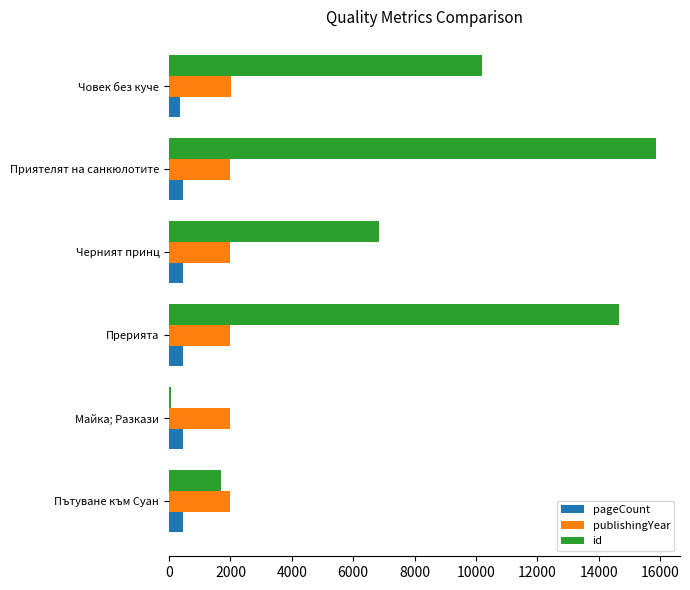

What is the difference between the maximum and minimum values in the id series?

15790